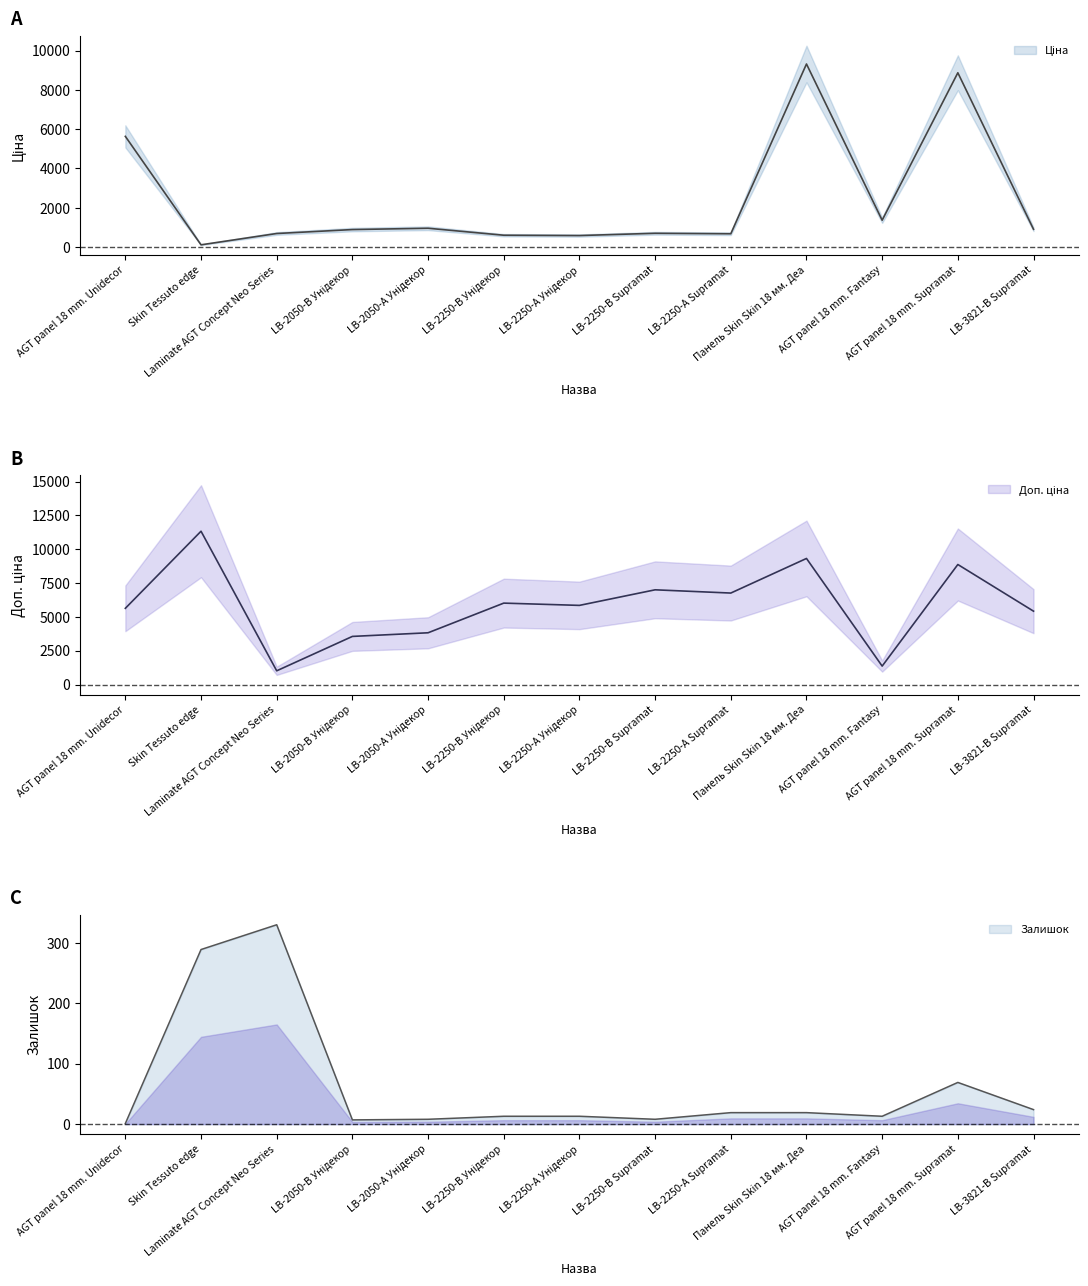

Reading left to right, extract all data points from this chart.

Ціна: 5636.0	113.3	689.1	889.9	957.1	602.1	585.3	700.4	676.4	9321.4	1366.3	8874.6	904.3
Доп. ціна: 5636.0	11334.0	1017.8	3559.7	3828.4	6020.8	5852.9	7004.3	6764.4	9321.4	1366.0	8874.6	5425.9
Залишок: 1.0	289.0	330.0	7.0	8.0	13.0	13.0	8.0	19.0	19.0	13.0	69.0	24.0